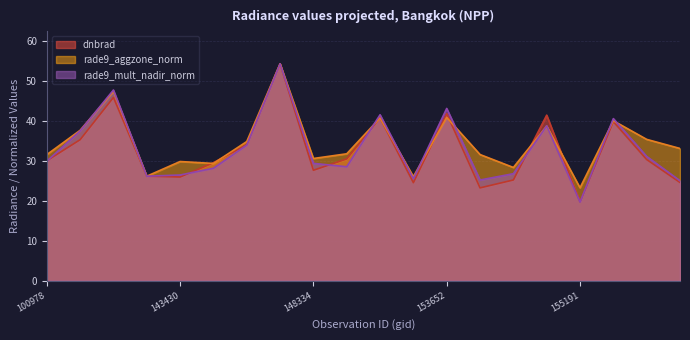

Is the value of dnbrad at 100978 greater than the value of rade9_aggzone_norm at 103686?

No